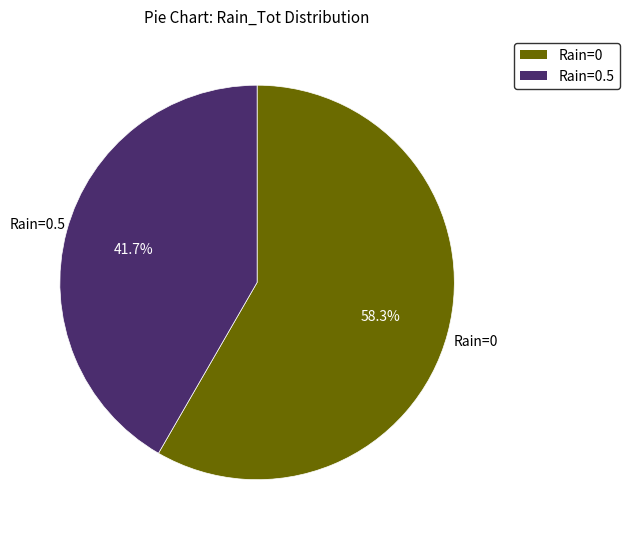

Is there a majority slice in this chart?

Yes